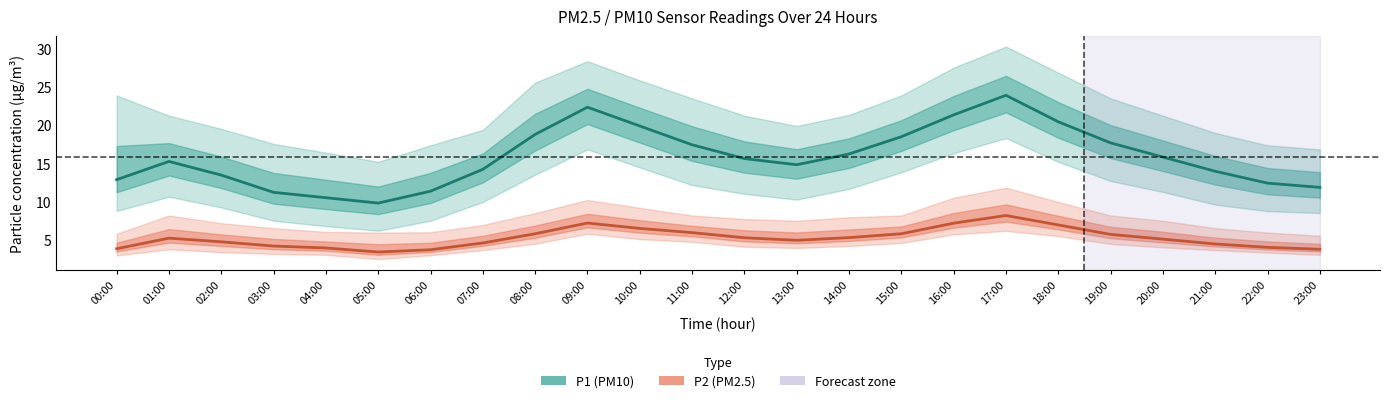

How many distinct data groups are displayed?

2